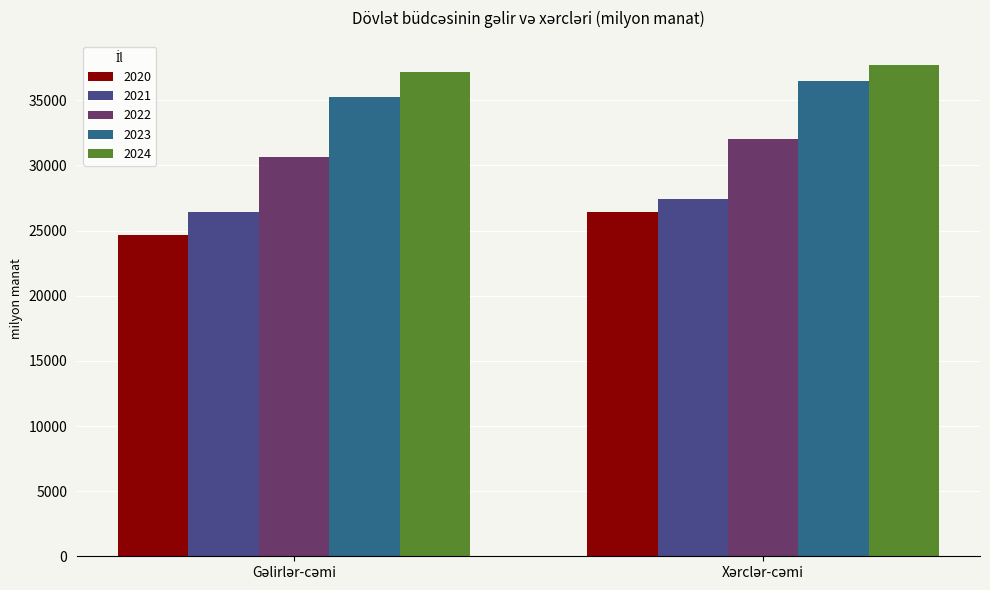

What is the average value of the 2020 series?

25549.0